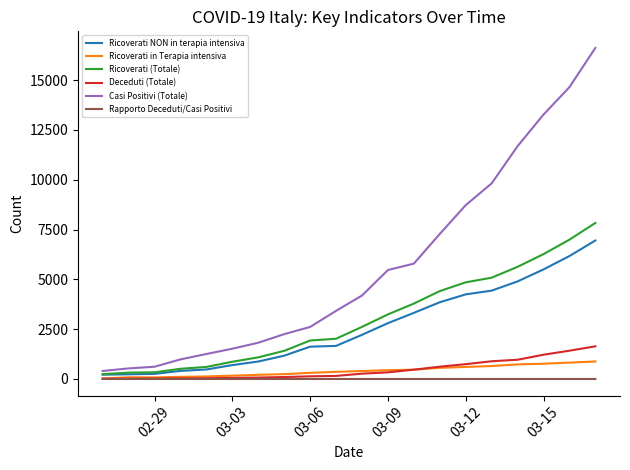

What is the lowest value of the Casi Positivi (Totale) series?

403.0